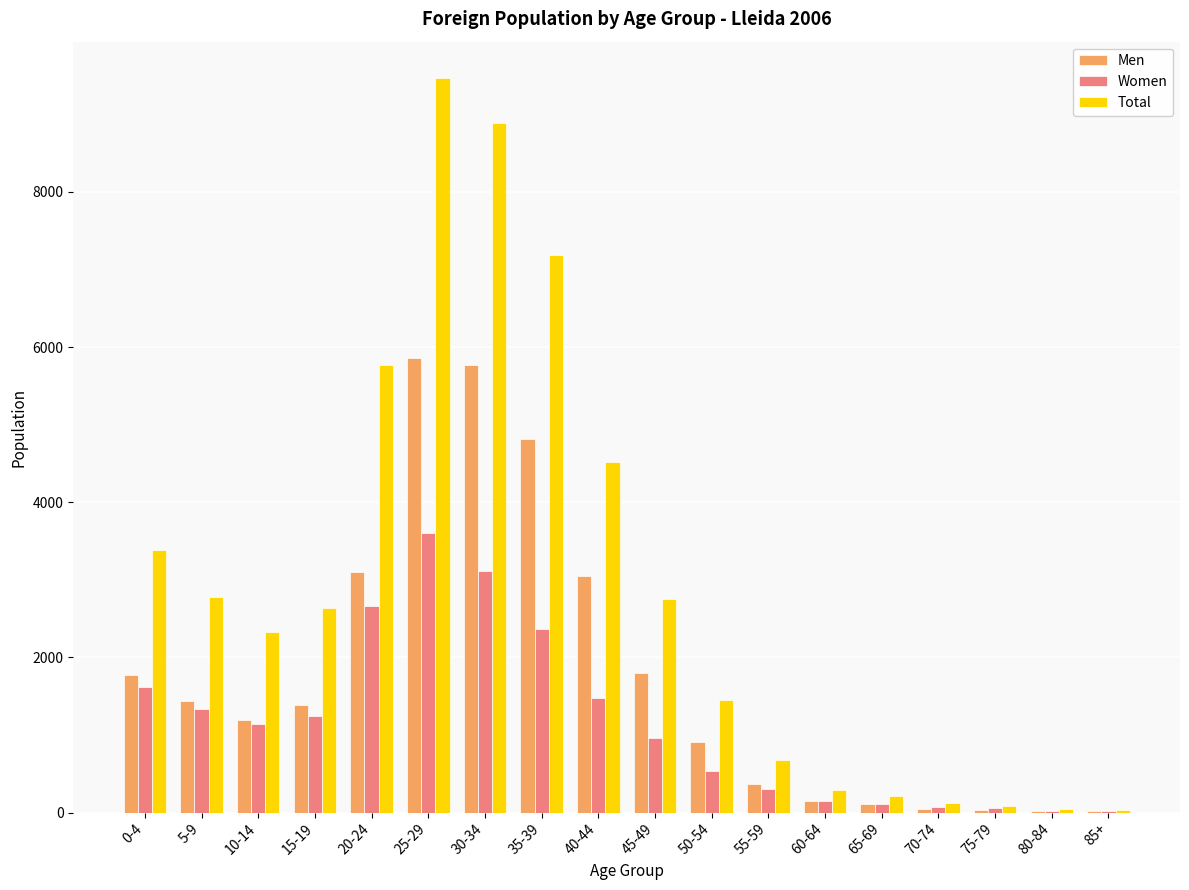

What are all the series names shown in the legend?

Men, Women, Total